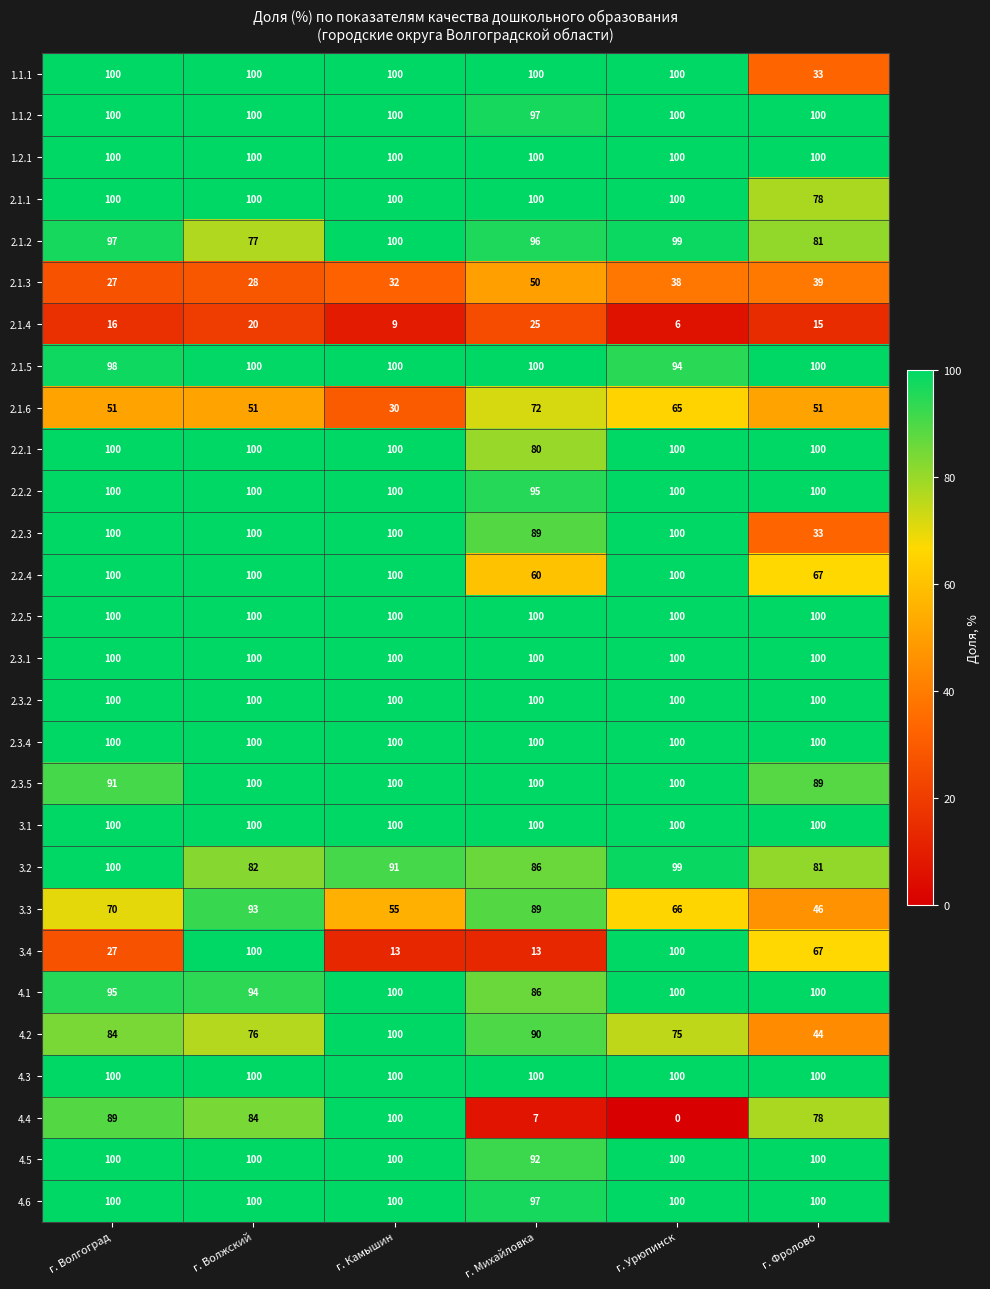

At how many categories does at least one series exceed 84?

6